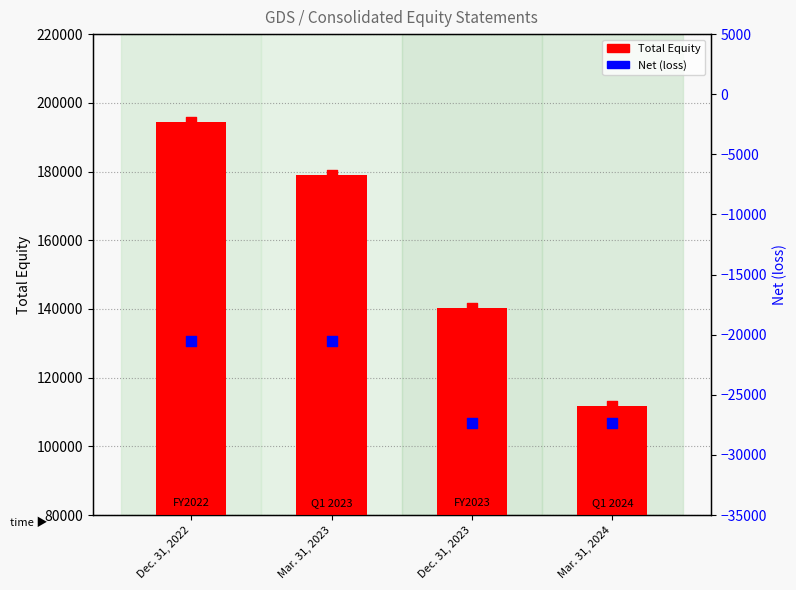

What is the total value across all series at Mar. 31, 2024?

84309